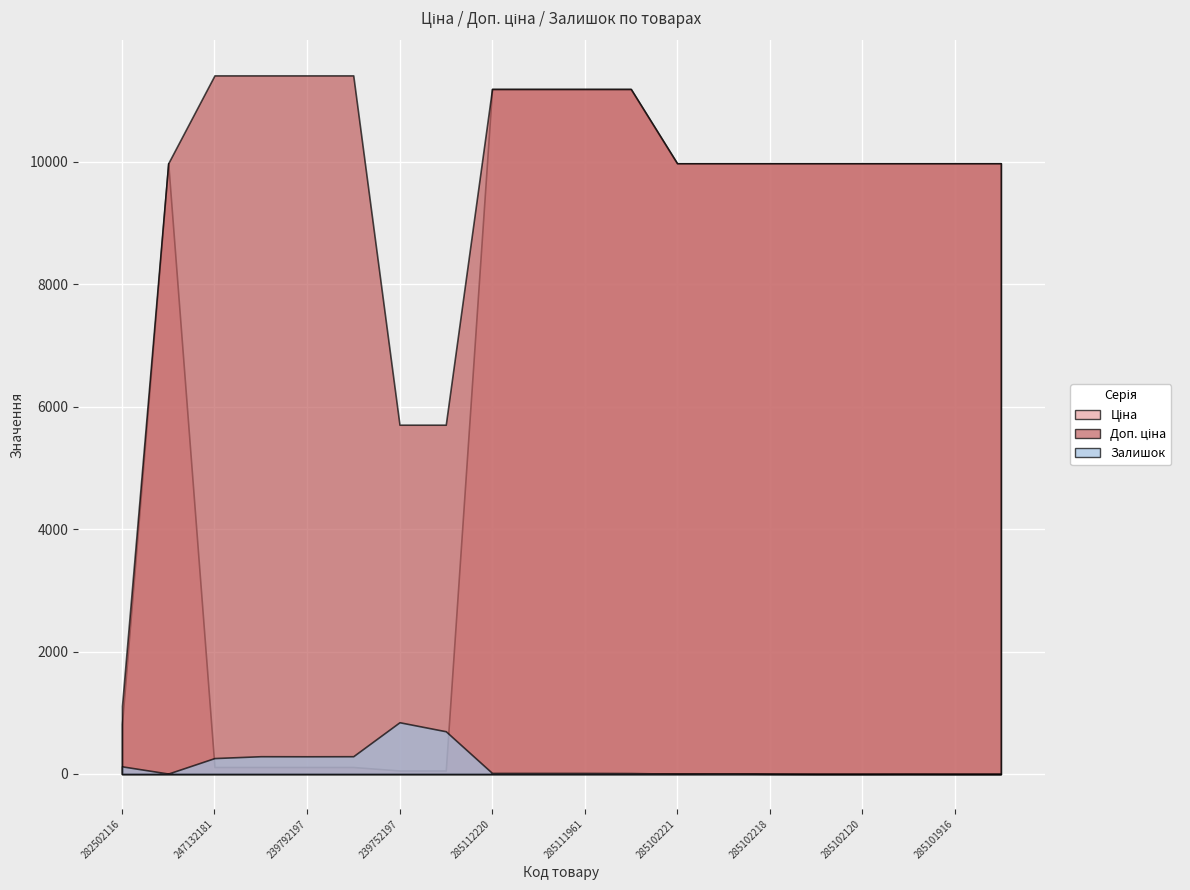

What is the average value of the Ціна series?

6795.8